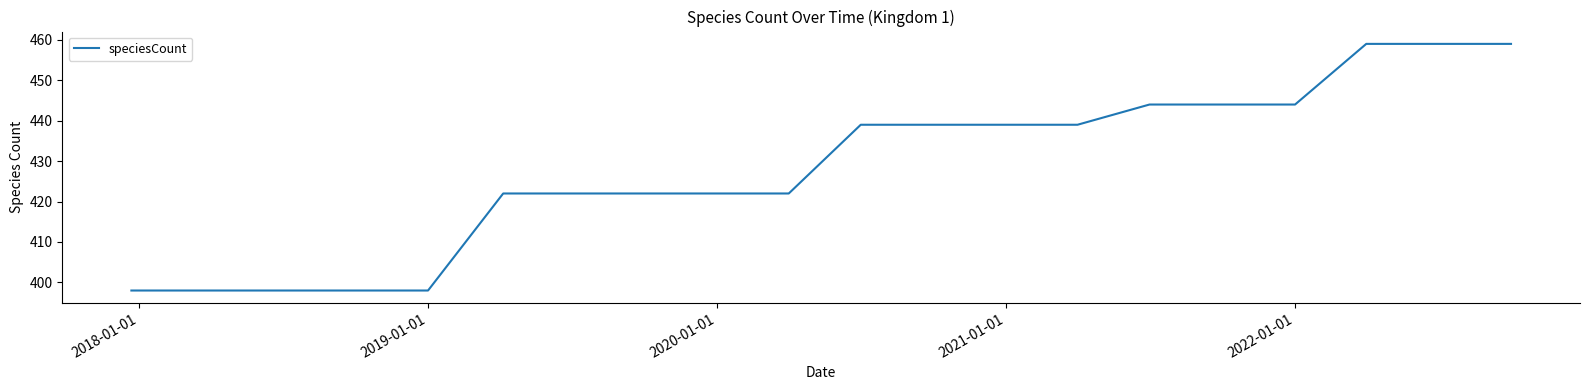

What is the difference between the maximum and minimum values?

61